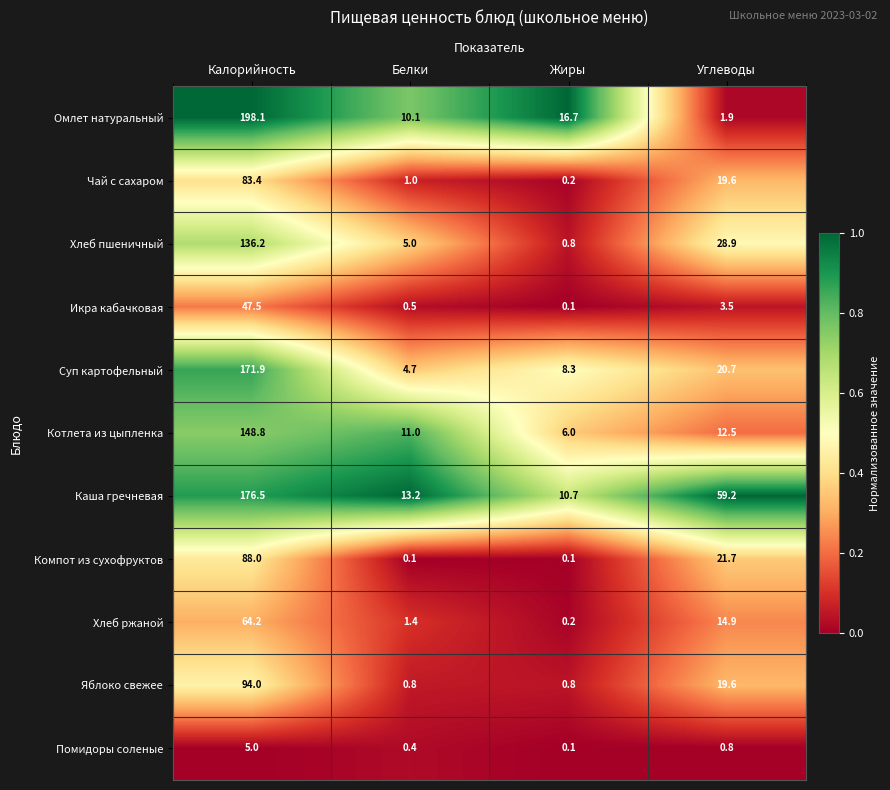

What is the difference between the Яблоко свежее values at Углеводы and Белки?

18.8